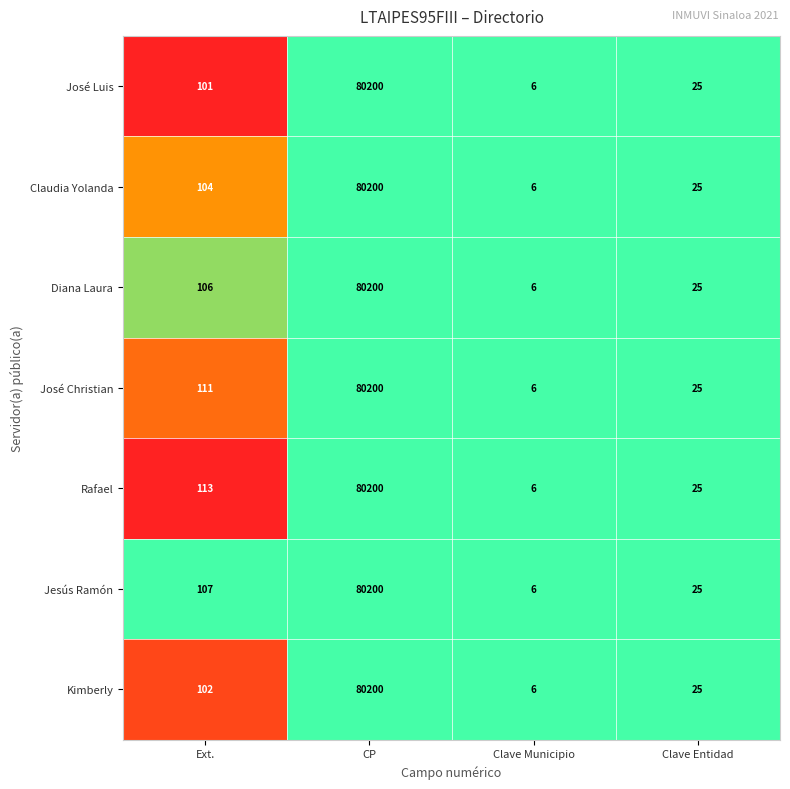

Reading left to right, transcribe all the data shown in this chart.

José Luis: Ext.=101	CP=80200	Clave Municipio=6	Clave Entidad=25
Claudia Yolanda: Ext.=104	CP=80200	Clave Municipio=6	Clave Entidad=25
Diana Laura: Ext.=106	CP=80200	Clave Municipio=6	Clave Entidad=25
José Christian: Ext.=111	CP=80200	Clave Municipio=6	Clave Entidad=25
Rafael: Ext.=113	CP=80200	Clave Municipio=6	Clave Entidad=25
Jesús Ramón: Ext.=107	CP=80200	Clave Municipio=6	Clave Entidad=25
Kimberly: Ext.=102	CP=80200	Clave Municipio=6	Clave Entidad=25